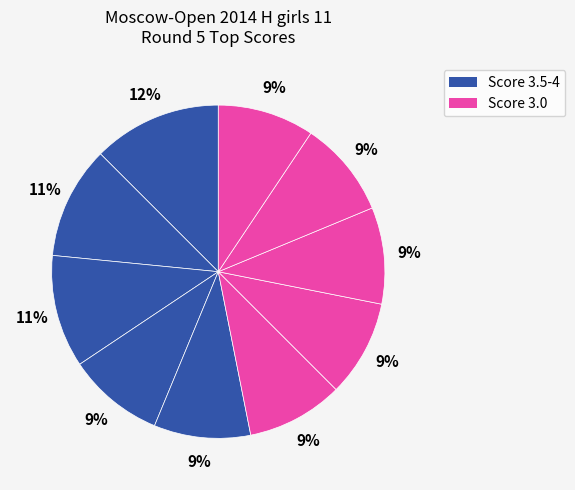

To the nearest percent, what is the average slice percentage?

10%